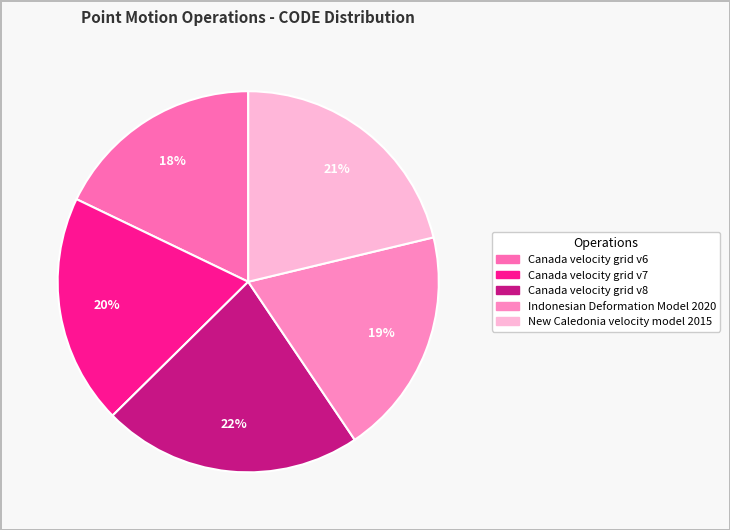

How many segments does this pie chart have?

5